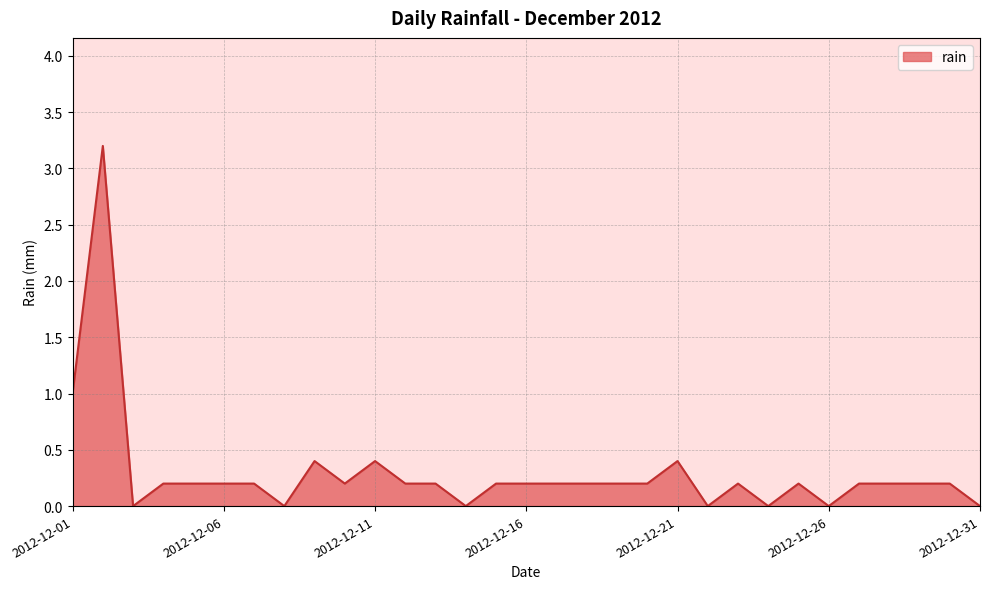

What is the maximum value shown in the chart?

3.2